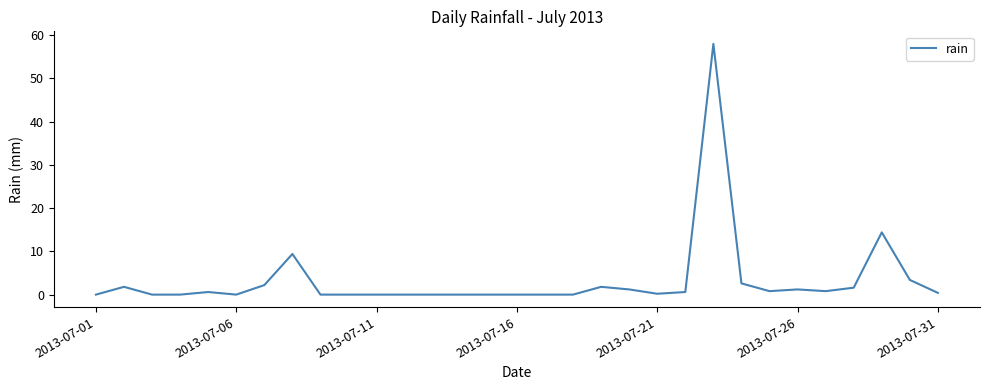

What is the maximum value shown in the chart?

58.0